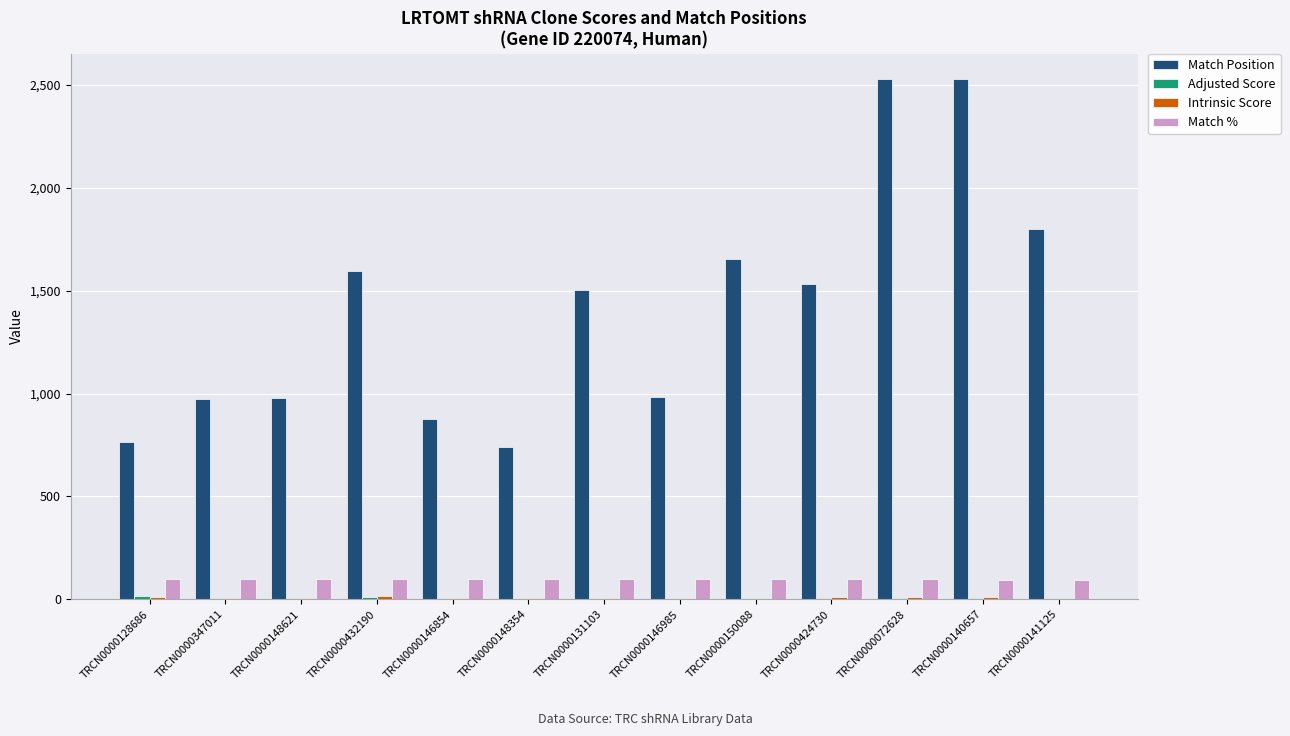

Between TRCN0000148621 and TRCN0000141125, which series saw the biggest shift?

Match Position